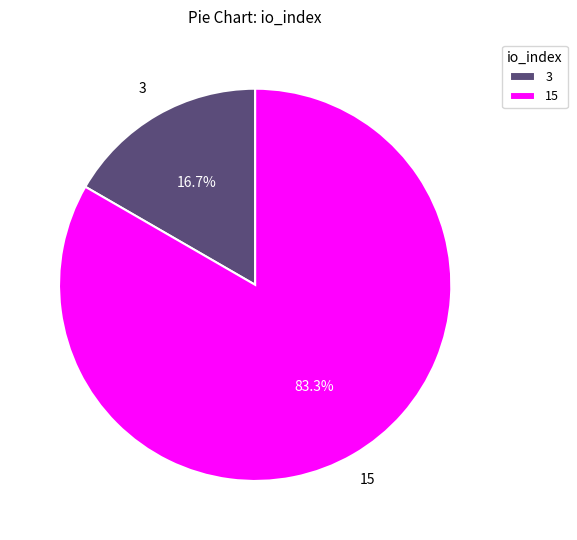

Count the number of slices in the pie.

2